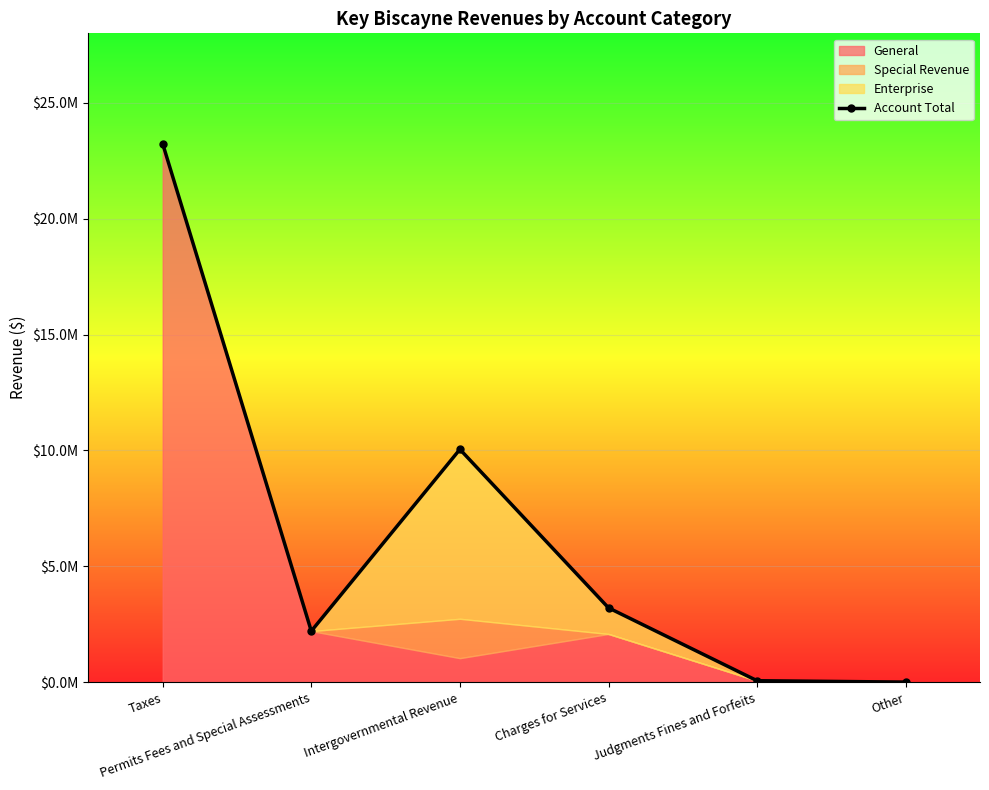

How many lines are shown in the chart?

1